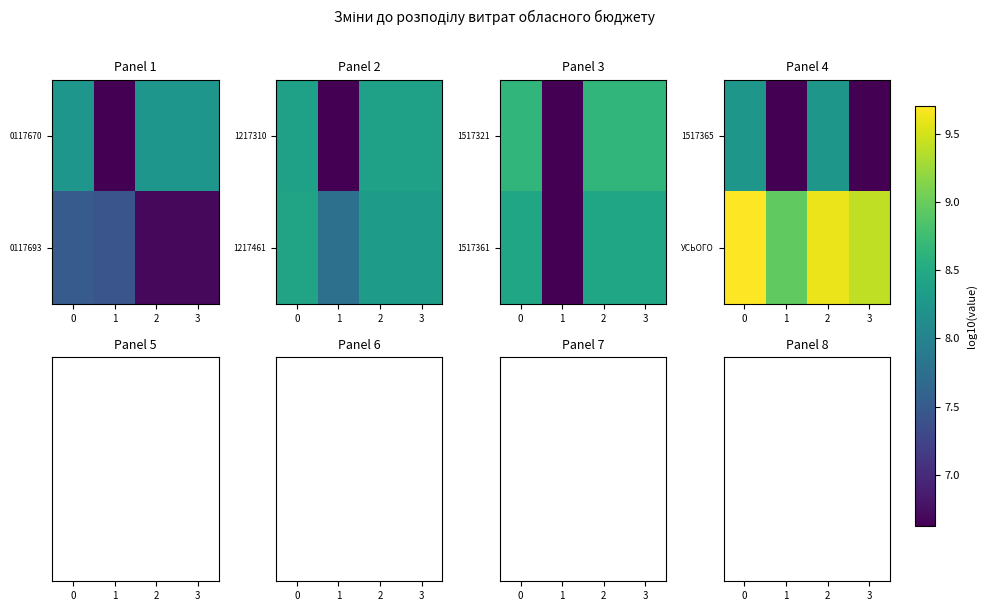

What value does the УСЬОГО series have at 1?

8.9